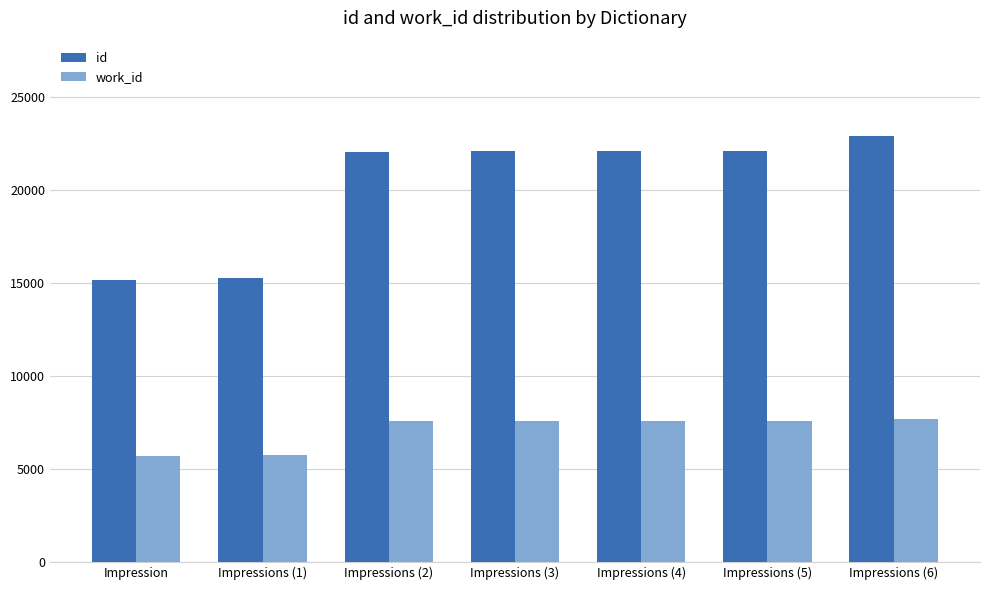

Is it true that id equals 15137 at Impression?

True